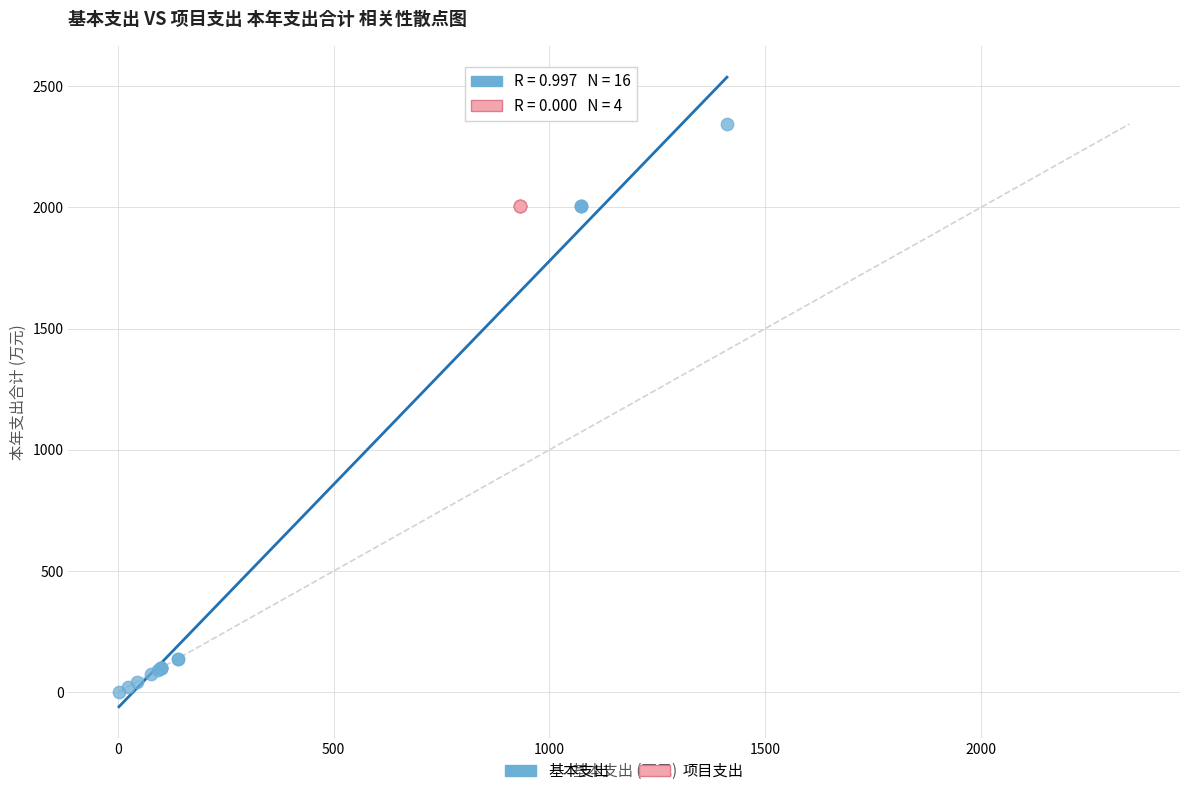

Which series reaches the minimum Y coordinate?

基本支出